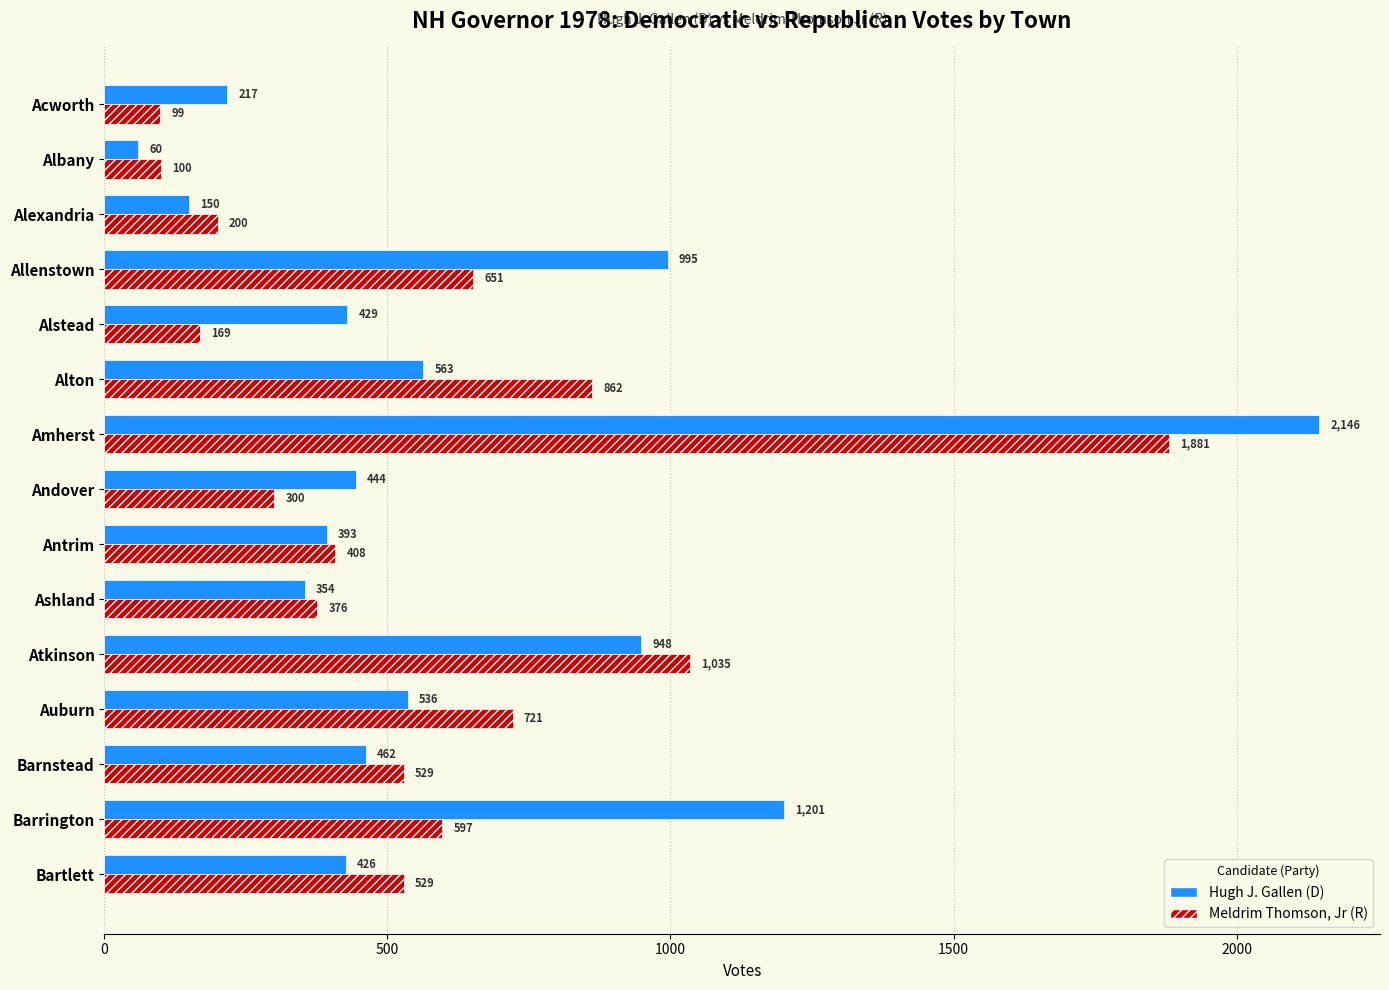

Which category has the highest value across all series?

Amherst